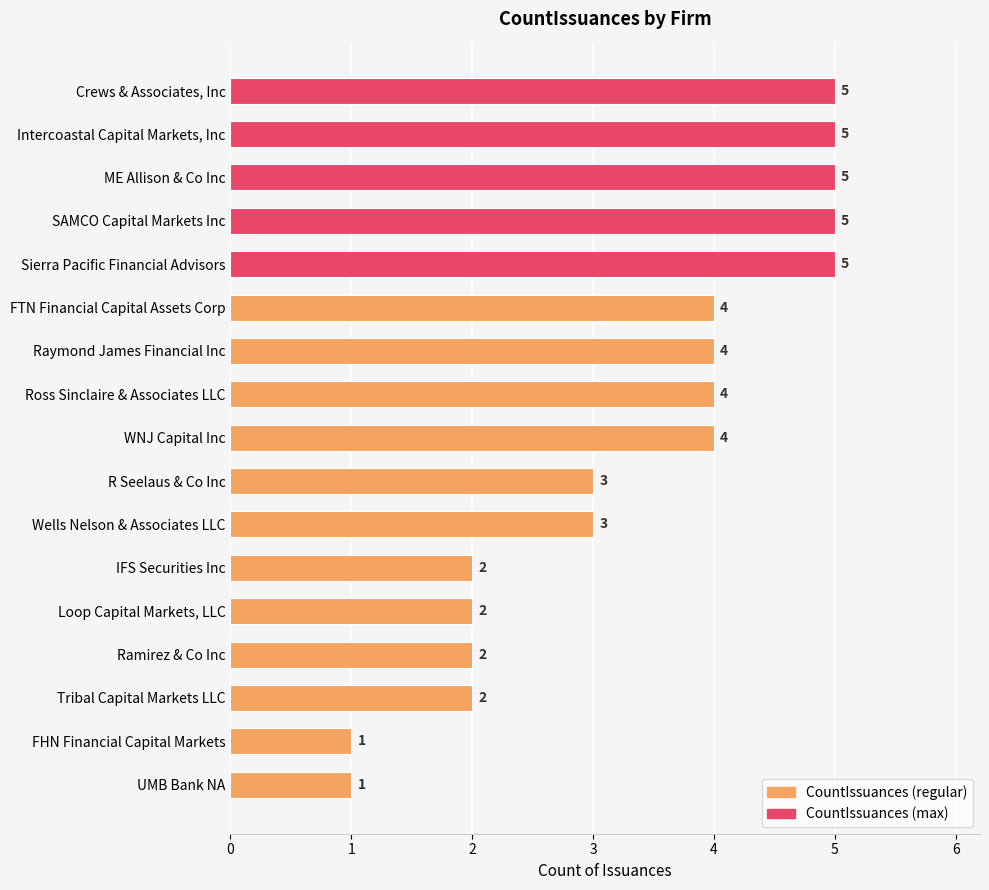

What is the average value?

3